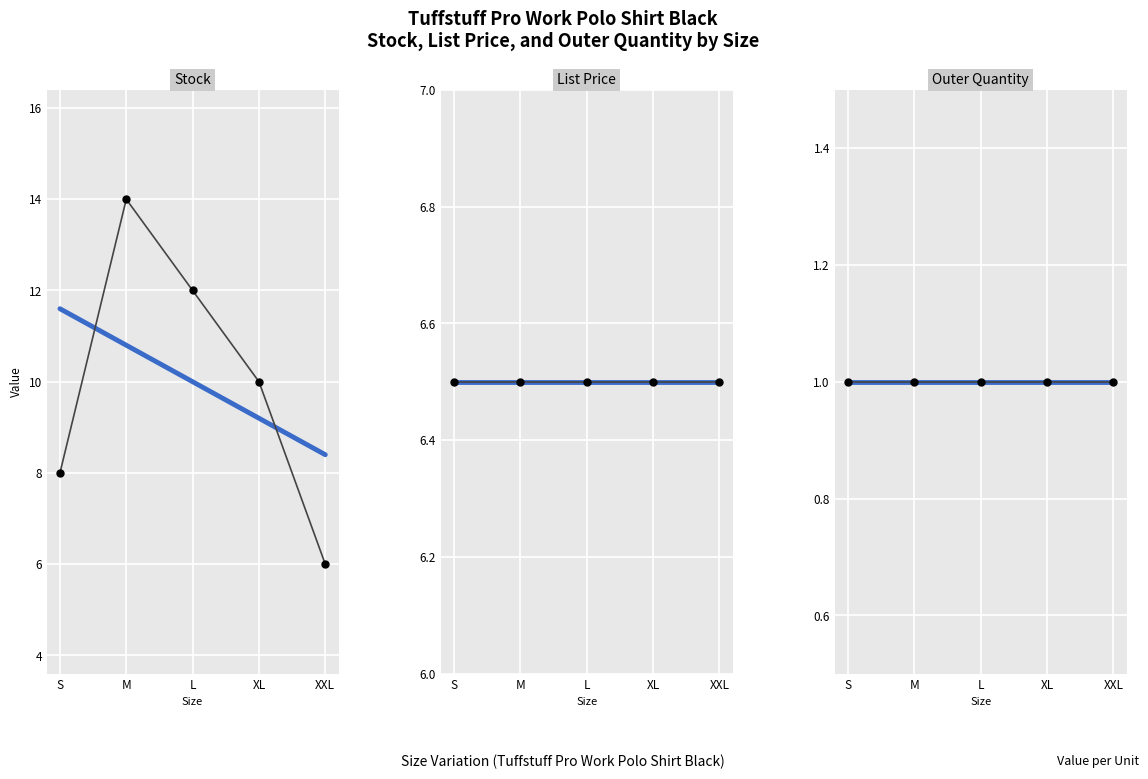

How many categories are shown in the chart?

5